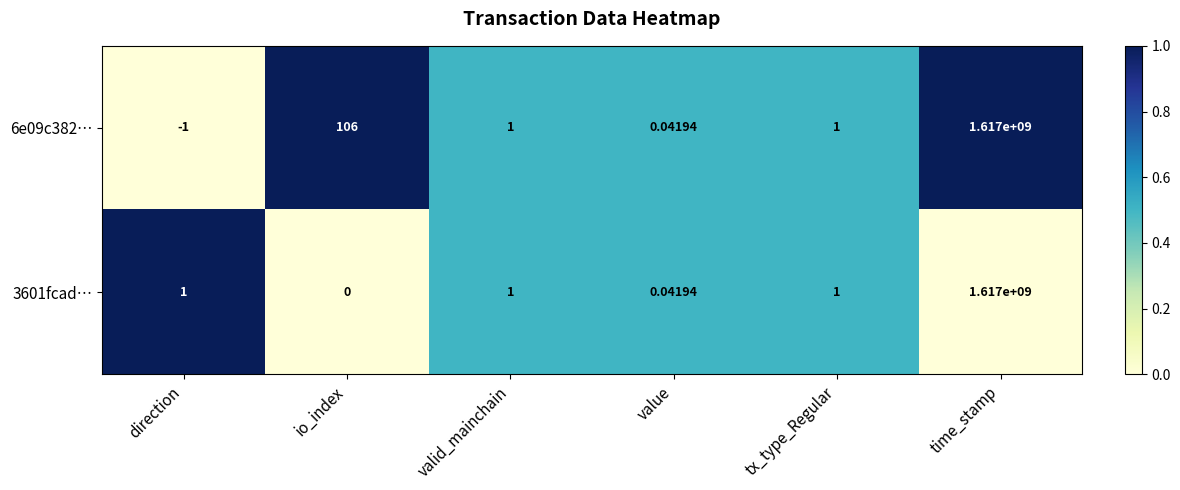

At which category is the sum across all series the highest?

time_stamp